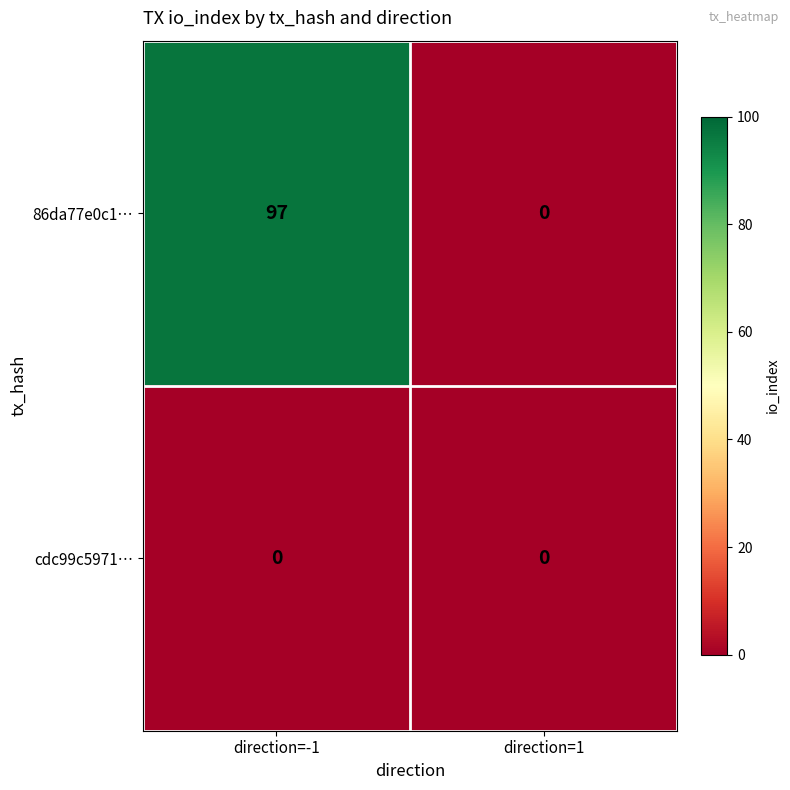

Which series has the widest spread of values?

86da77e0c1…